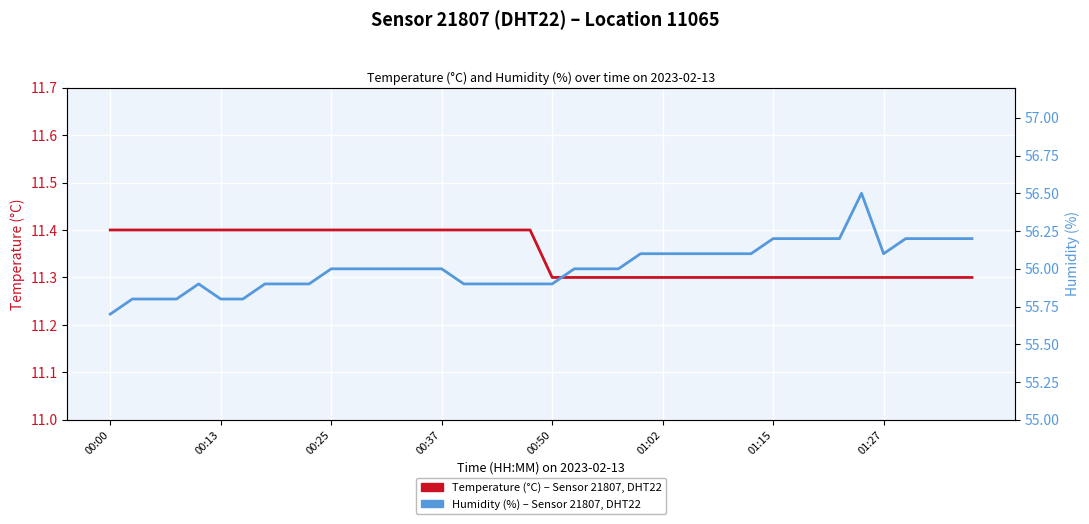

Rank the series at 24 from highest to lowest value.

Humidity (%) – Sensor 21807, Temperature (°C) – Sensor 21807